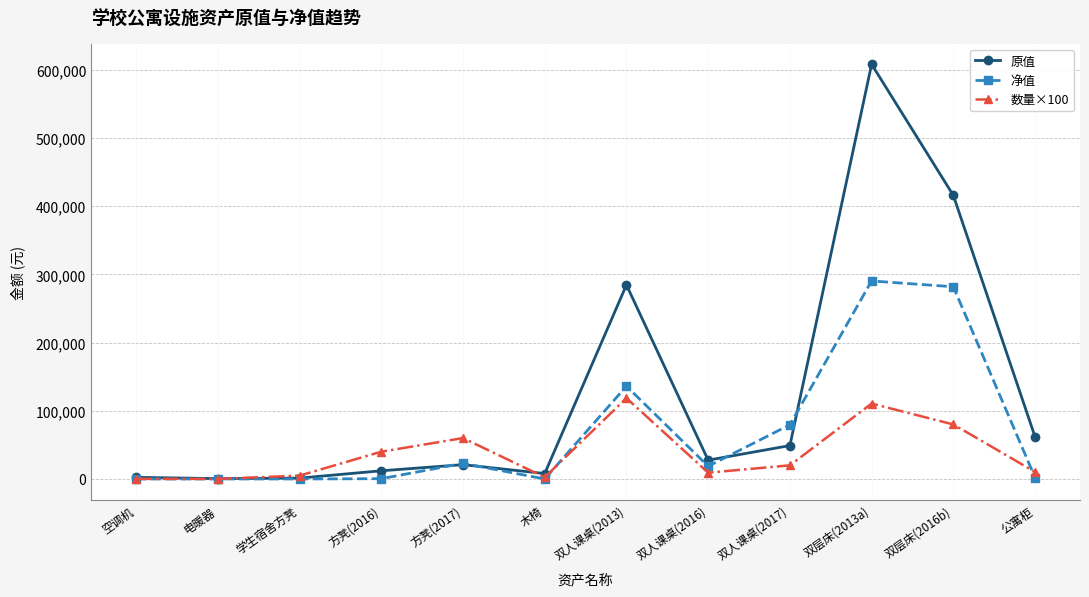

What position from the left is 公寓柜?

12